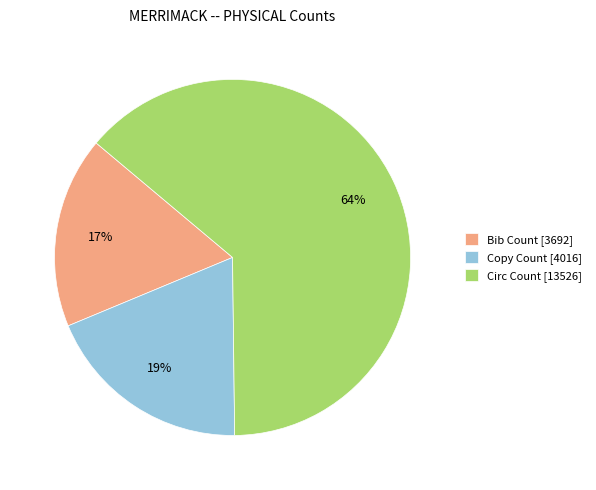

Approximately how many times larger is the value at Copy Count compared to Bib Count?

1.1